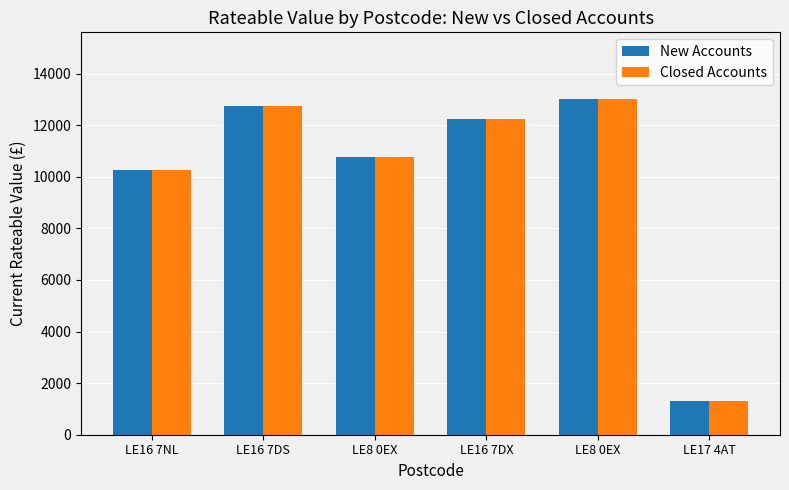

Rank the series at LE17 4AT from highest to lowest value.

New Accounts, Closed Accounts